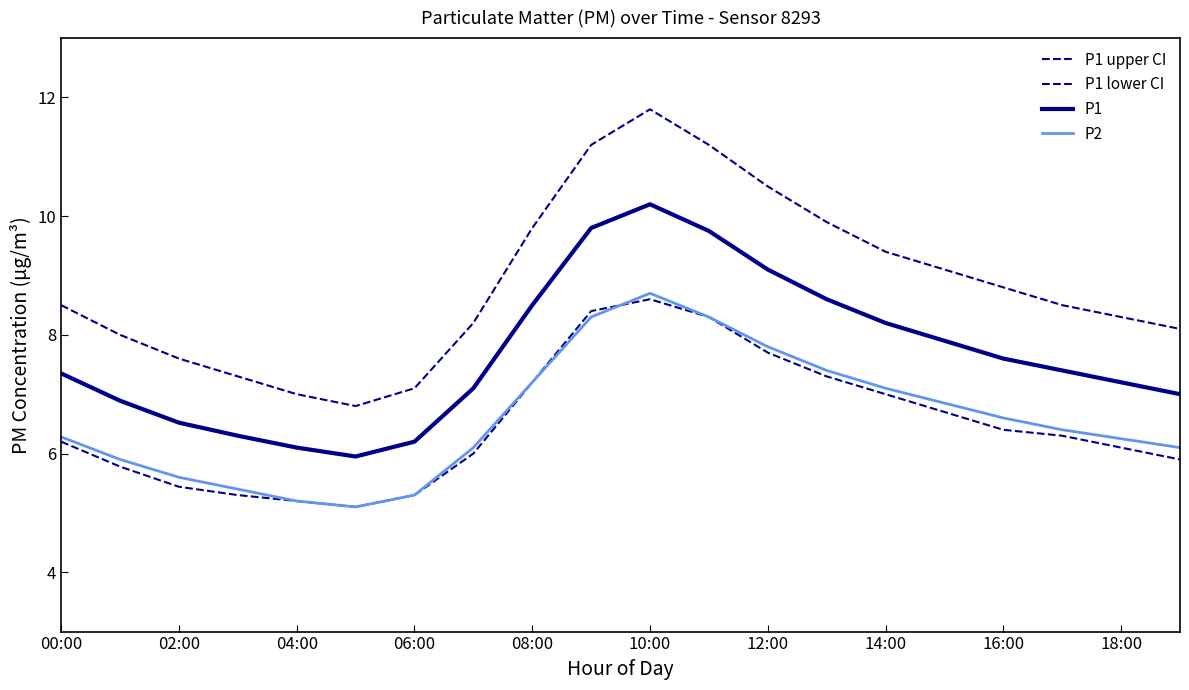

How many lines are shown in the chart?

4